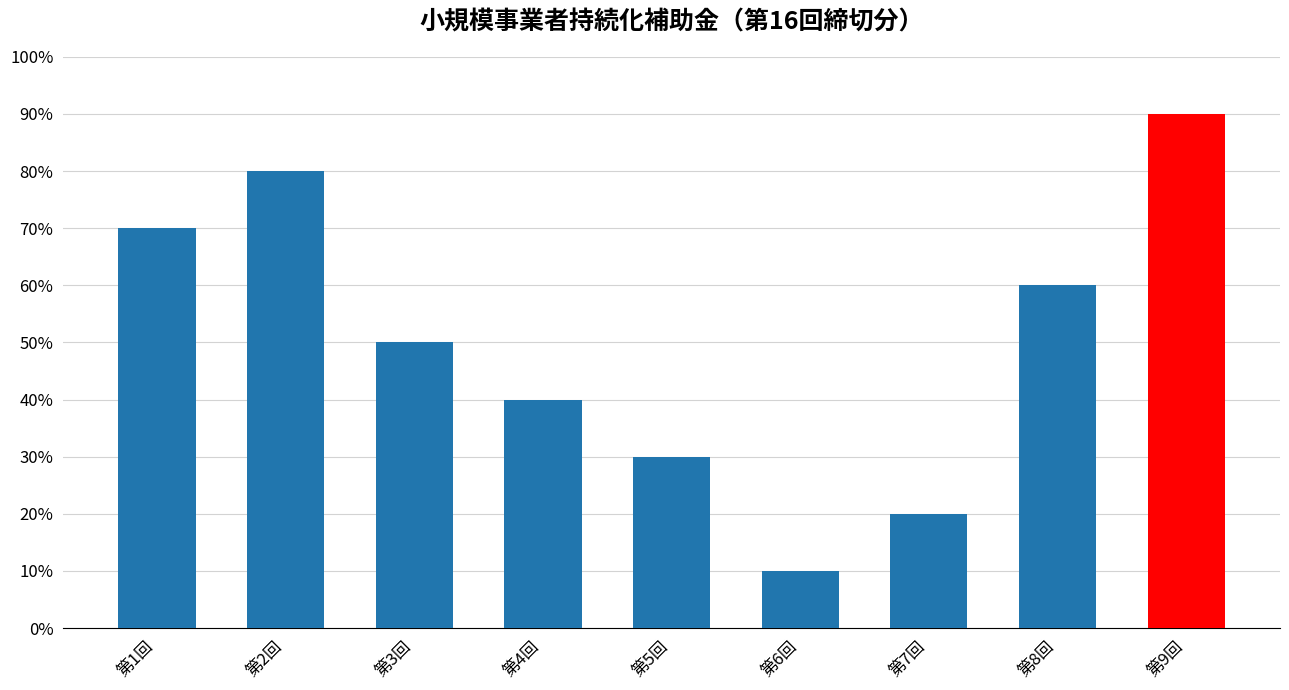

Does the chart contain any negative values?

No